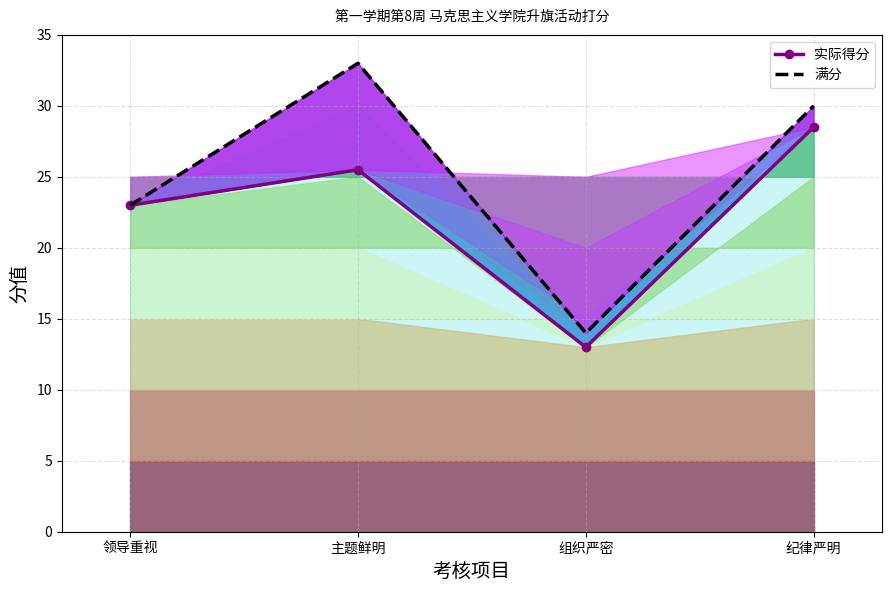

What is the minimum value for 实际得分?

13.0